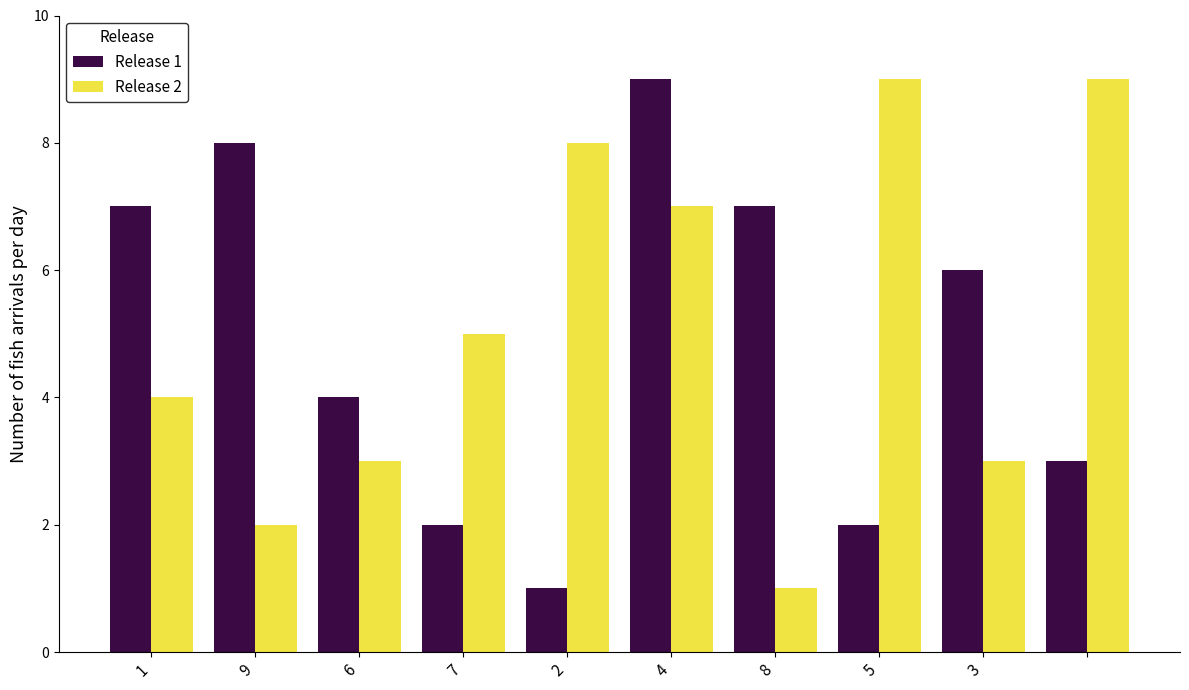

How many data points in Release 2 are less than 5?

5